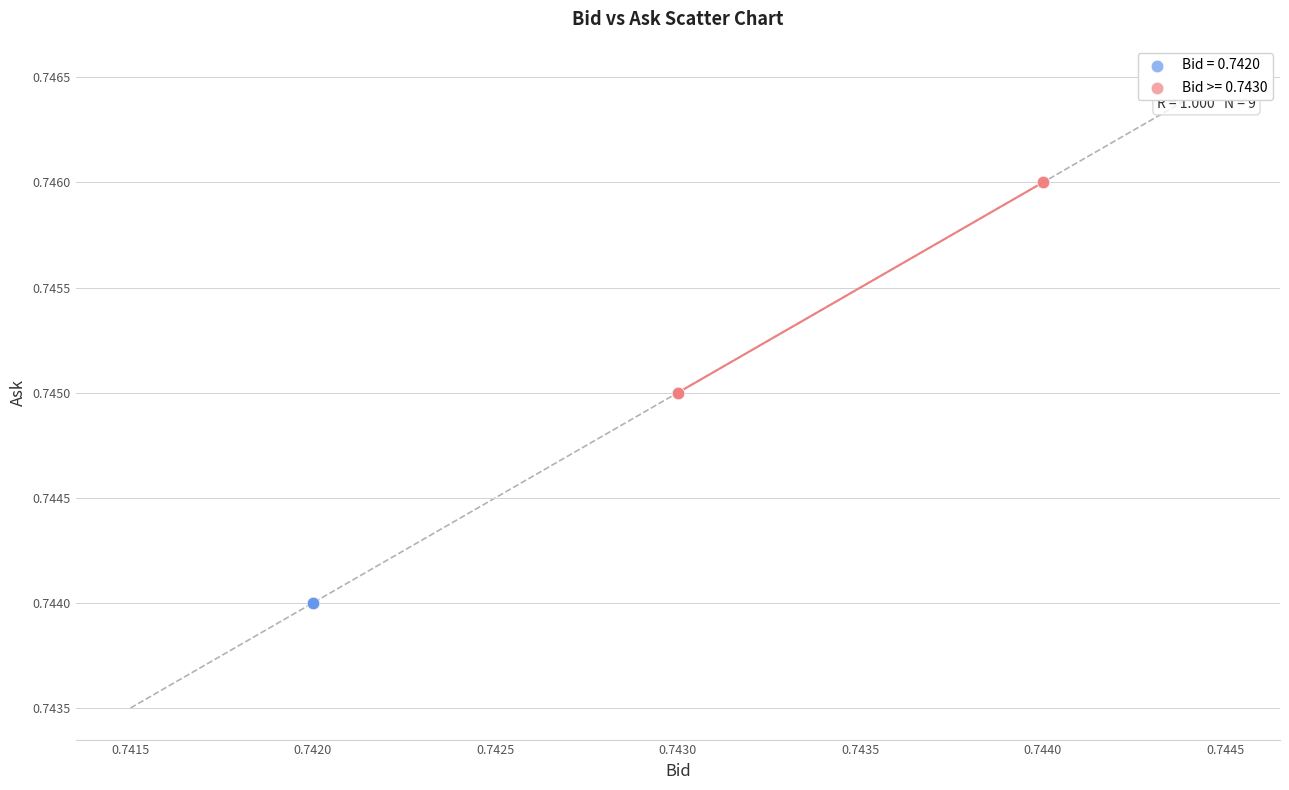

Which series reaches the minimum Y coordinate?

Bid = 0.7420